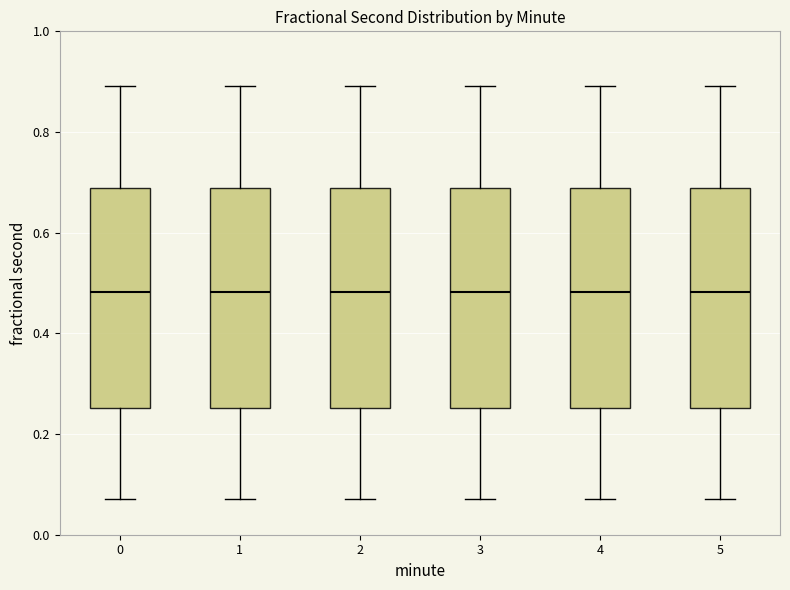

Reading left to right, read every box against the y-axis: the position of its median line, the range the box covers, and the ends of its whiskers. The values are not printed on the chart, so give them approximately, as read against the axis.

0: median 0.48, box 0.26 to 0.68, whiskers 0.08 to 0.90
1: median 0.48, box 0.26 to 0.68, whiskers 0.08 to 0.90
2: median 0.48, box 0.26 to 0.68, whiskers 0.08 to 0.90
3: median 0.48, box 0.26 to 0.68, whiskers 0.08 to 0.90
4: median 0.48, box 0.26 to 0.68, whiskers 0.08 to 0.90
5: median 0.48, box 0.26 to 0.68, whiskers 0.08 to 0.90